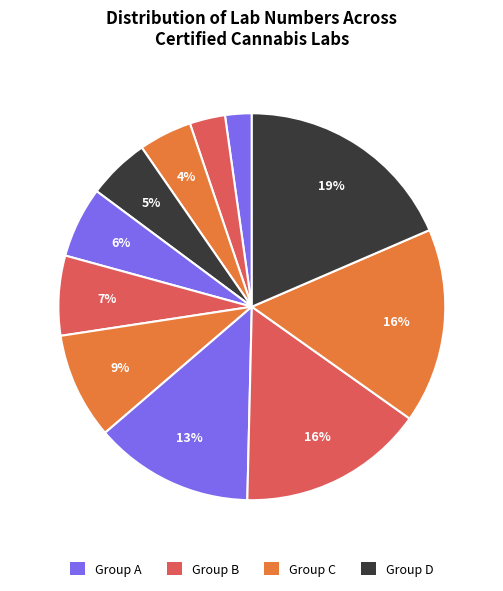

How many slices are in this pie chart?

11